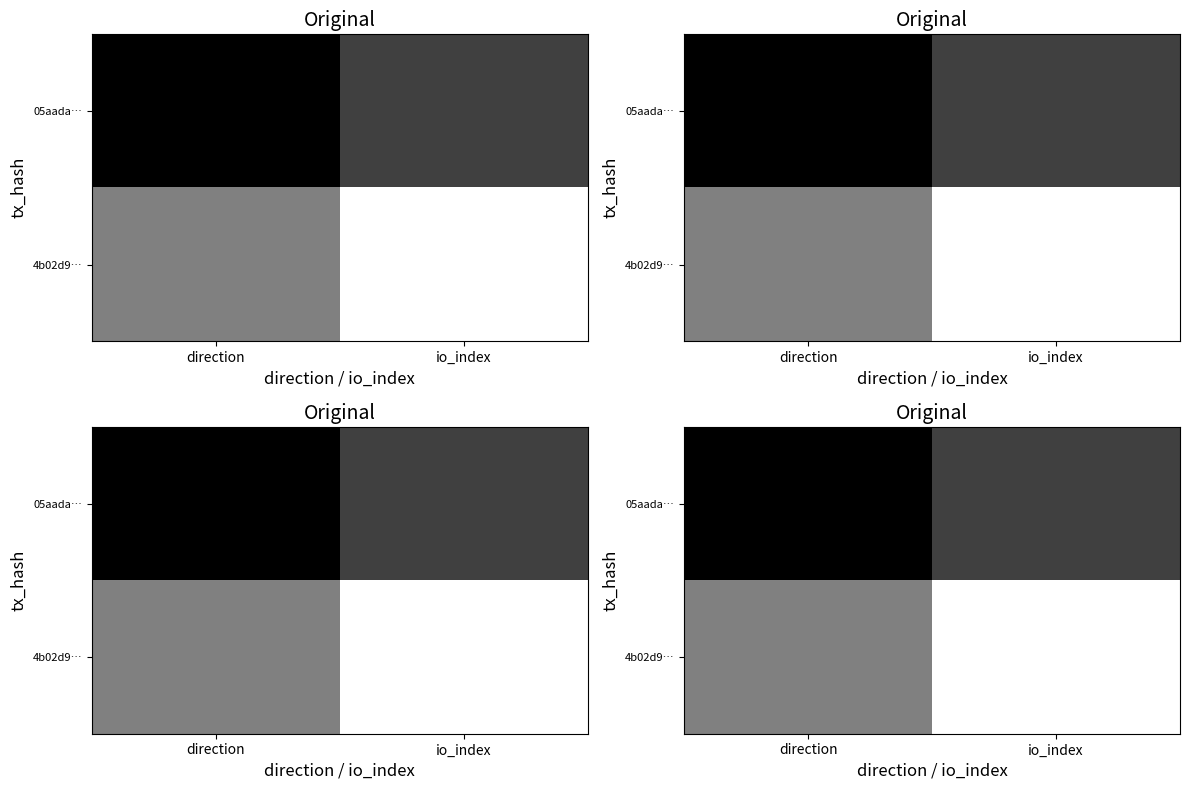

Count the number of data series in this chart.

2